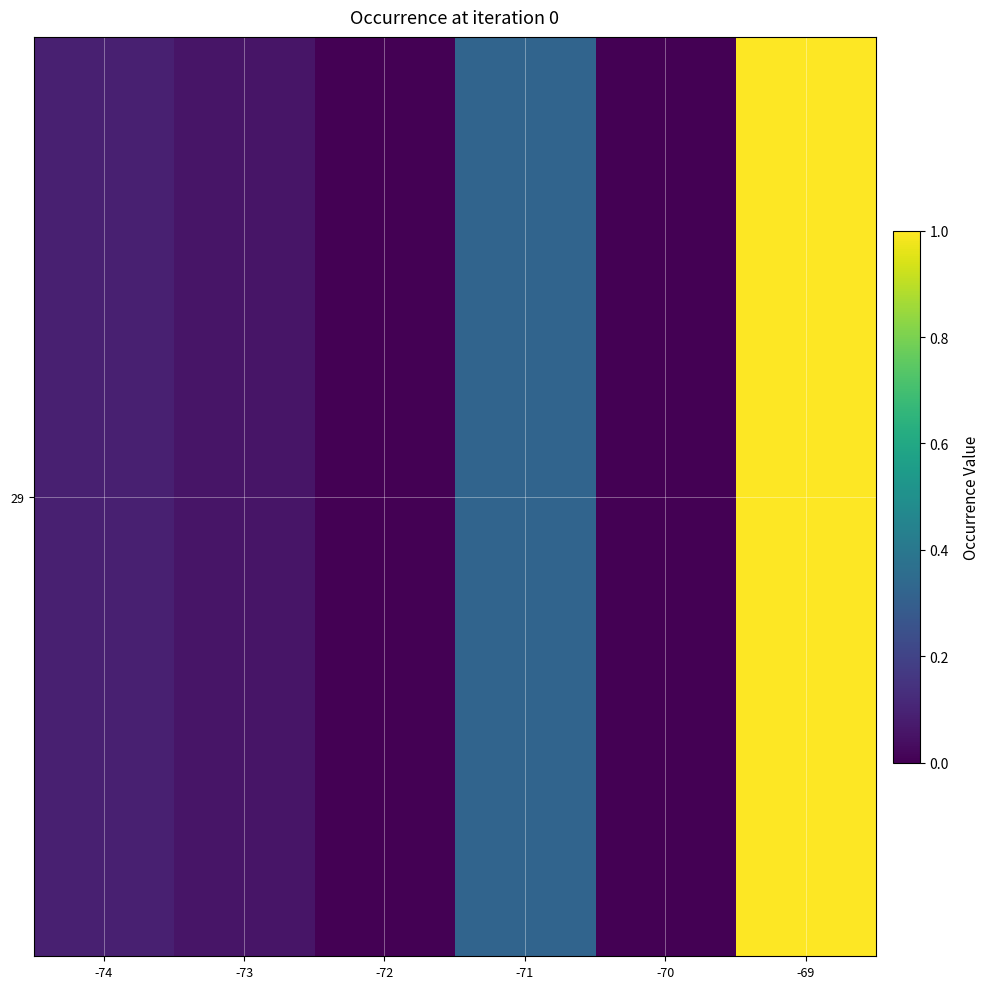

What is the difference between the second highest and minimum values?

0.3